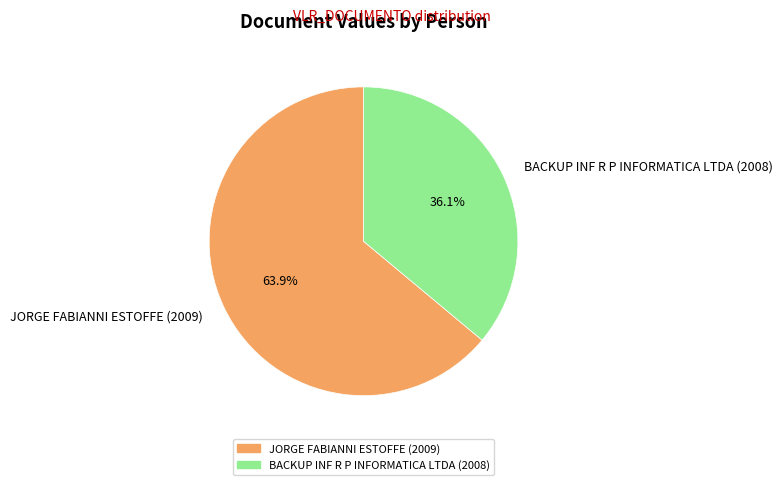

Which category has the biggest portion of the pie?

JORGE FABIANNI ESTOFFE (2009)